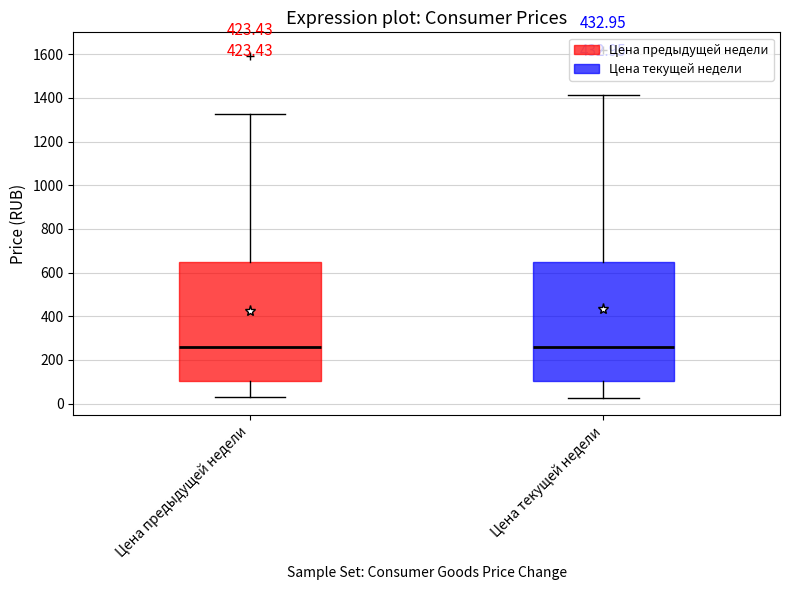

Where is the lower edge of the box for Цена предыдущей недели on the y-axis? The values are not printed on the chart, so give them approximately, as read against the axis.

100